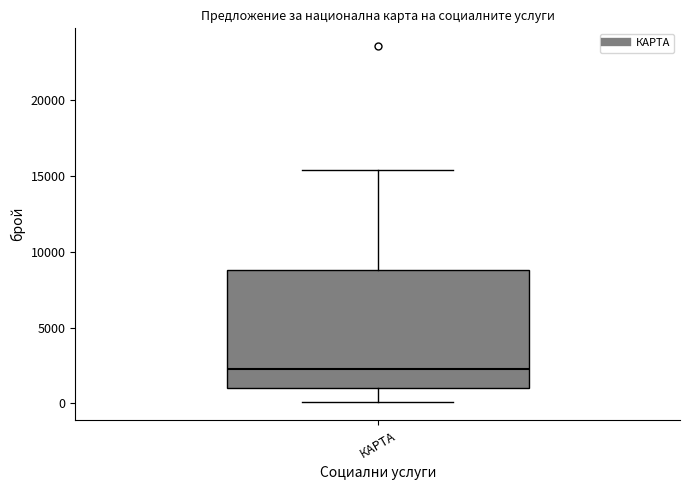

Transcribe this box plot: give where the median line is, the range the box spans, and where the two whiskers end, as read against the y-axis. The values are not printed on the chart, so give them approximately, as read against the axis.

median 2500, box 1000 to 9000, whiskers 0 to 15500